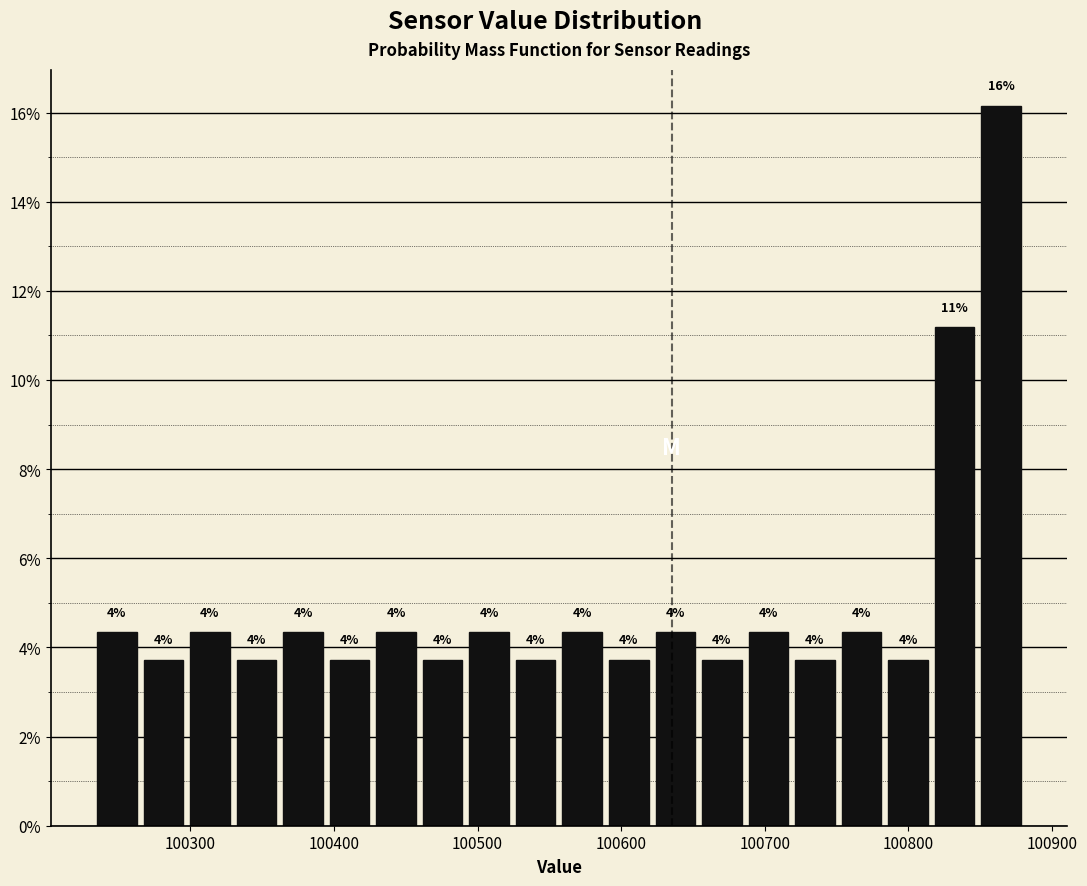

Around what value on the x-axis is the tallest bar? Give the approximate position of its centre, as read against the axis.

100860